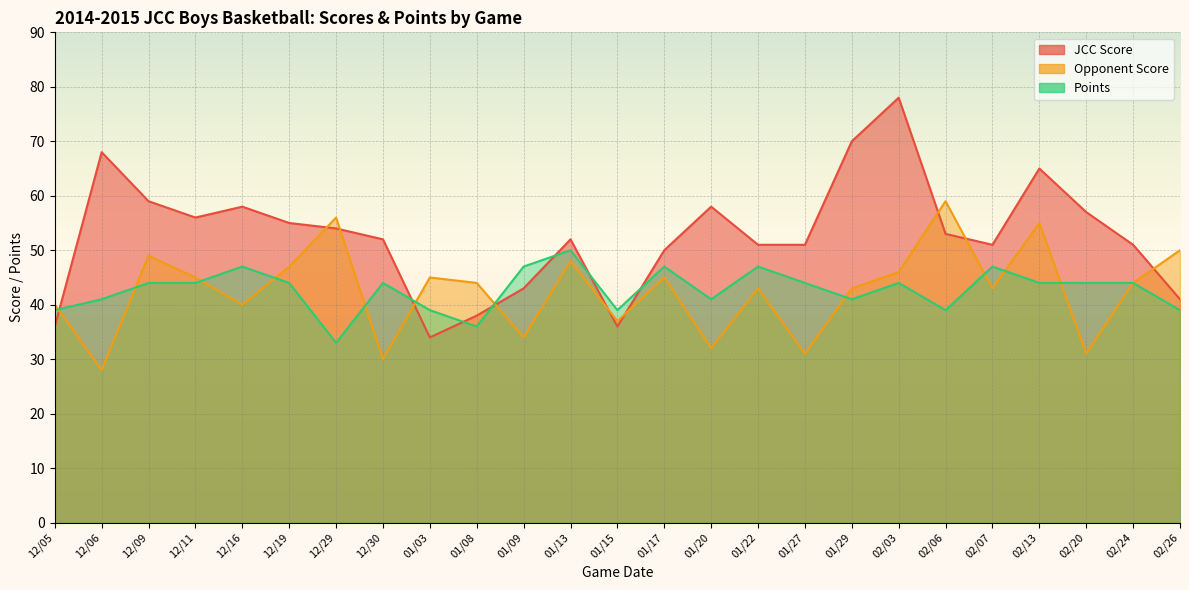

What value does the JCC Score series have at 12/19?

55